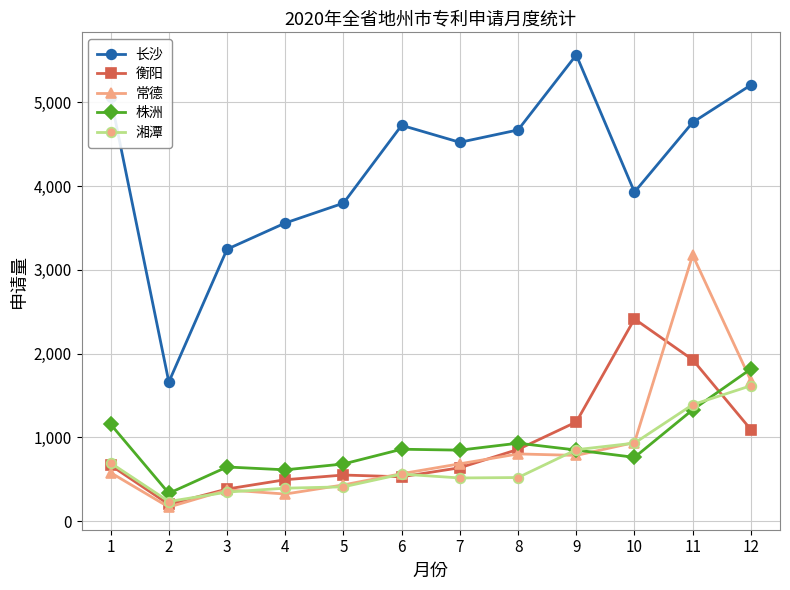

How many times do 株洲 and 常德 cross each other?

2